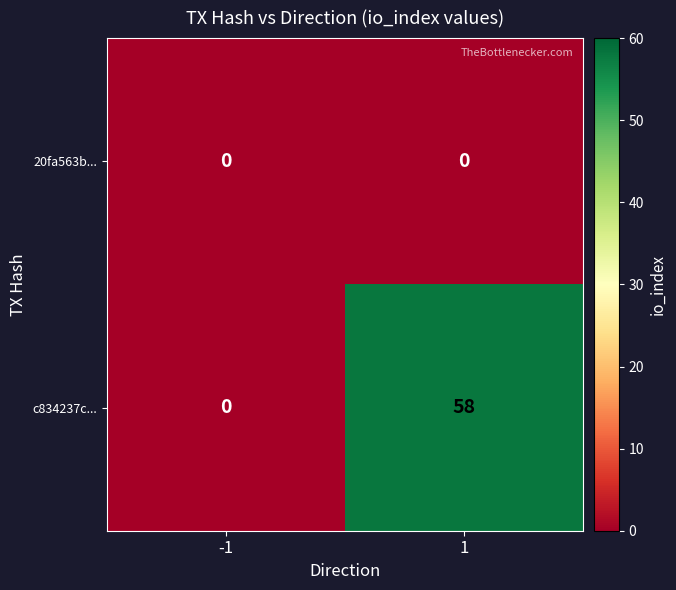

List the series in order of their peak value, lowest first.

20fa563b..., c834237c...